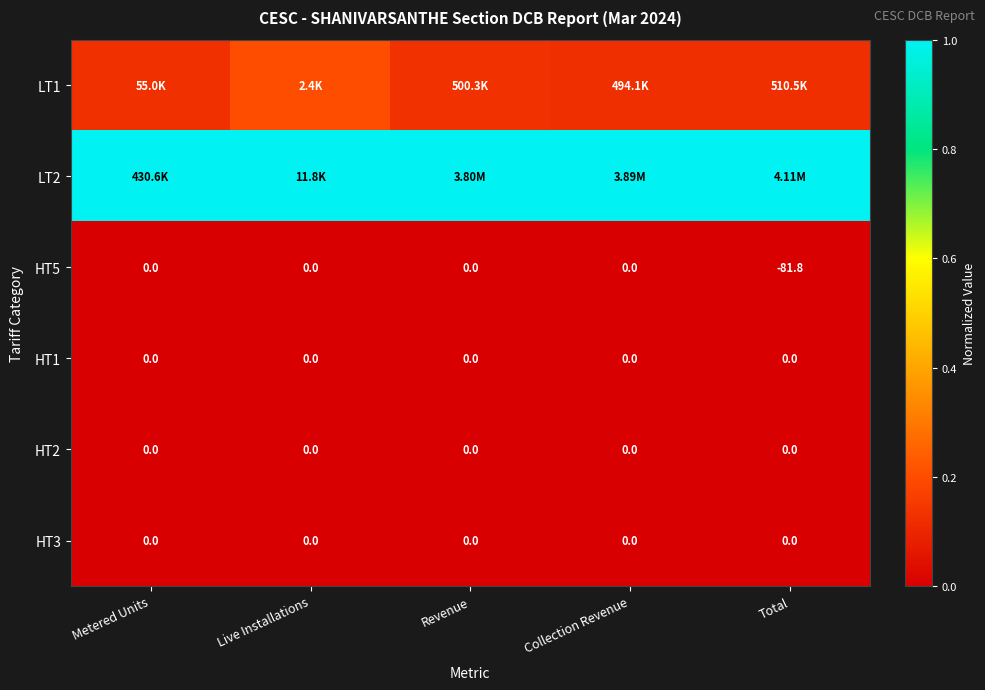

How many categories are shown in the chart?

5